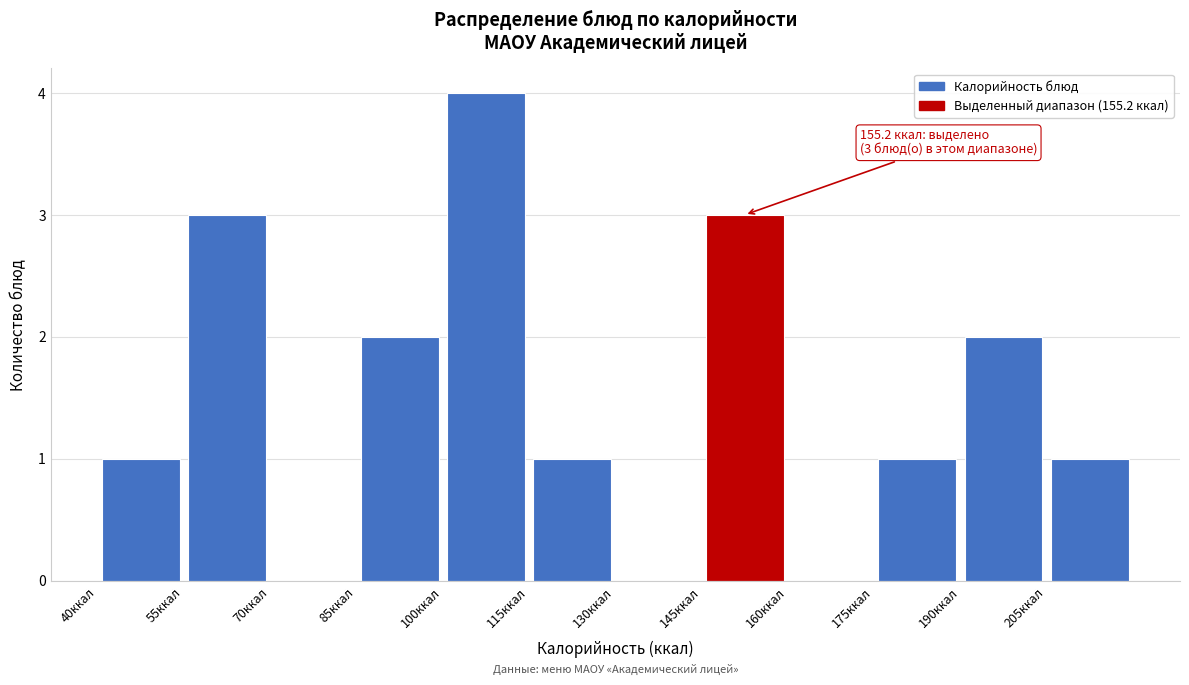

Over which range of the x-axis is the bar tallest?

100 to 115